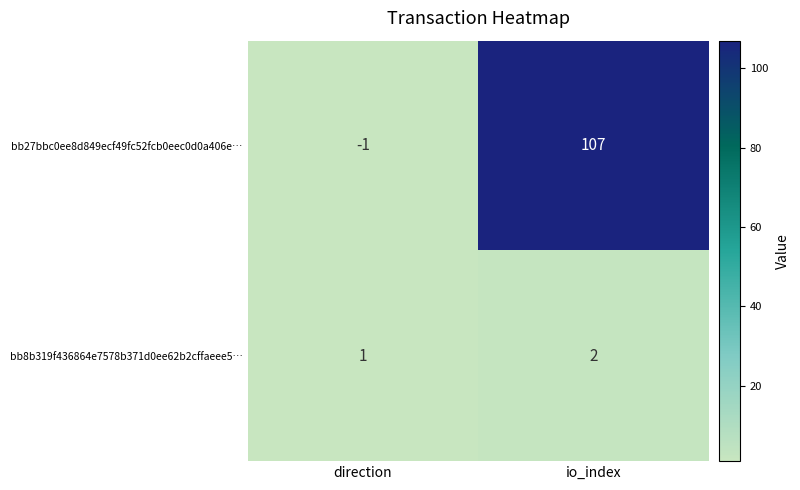

Reading left to right, extract all data points from this chart.

bb27bbc0ee8d849ecf49fc52fcb0eec0d0a406e…: -1	107
bb8b319f436864e7578b371d0ee62b2cffaeee5…: 1	2